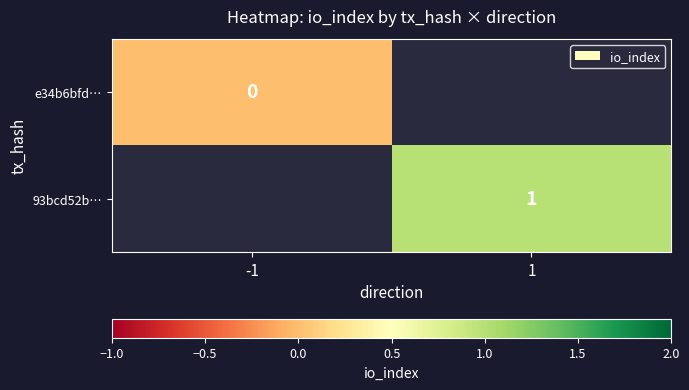

Is it true that 93bcd52b… equals 1 at 1?

True